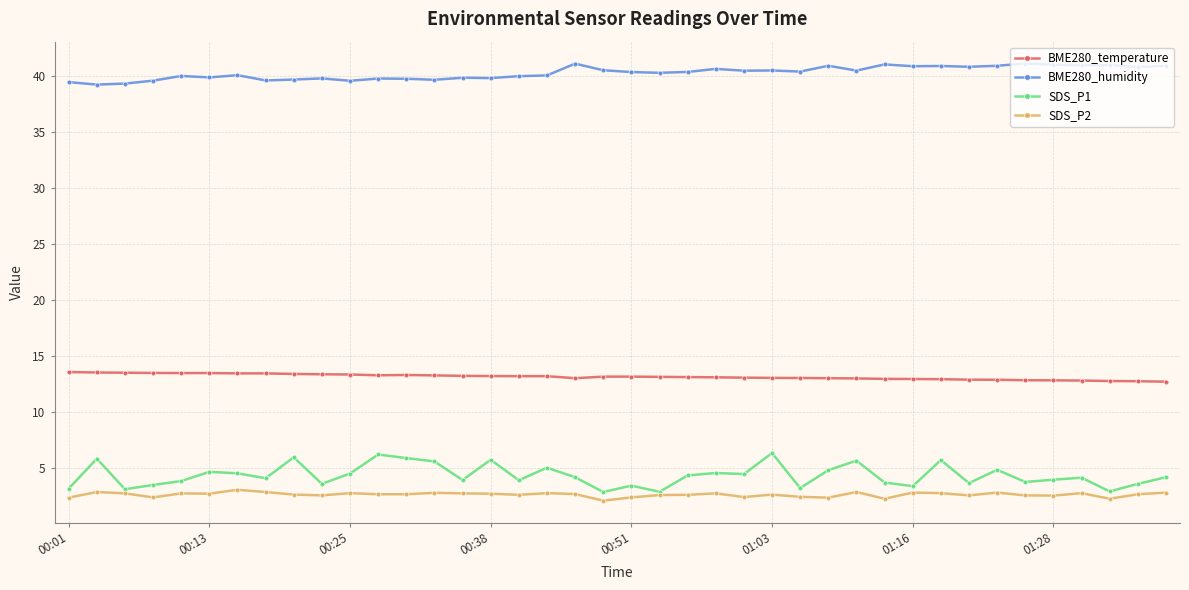

What is the minimum value shown in the chart?

2.1